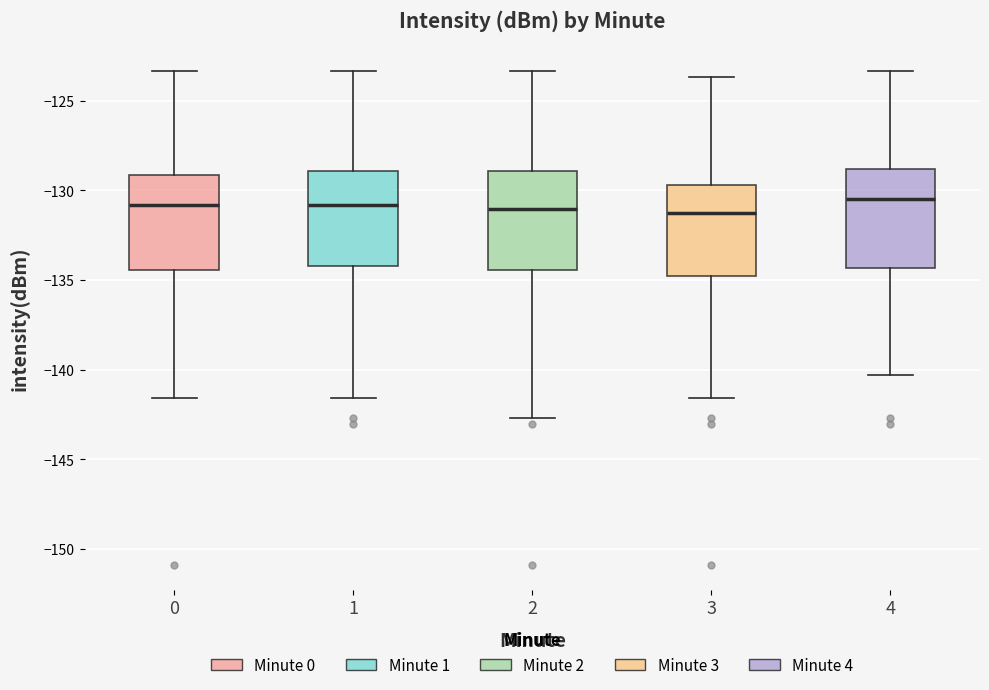

Reading left to right, transcribe this box plot: for each box, give where its median line is, the range the box spans, and where its two whiskers end, as read against the y-axis. The values are not printed on the chart, so give them approximately, as read against the axis.

0: median -131.0, box -134.5 to -129.0, whiskers -141.5 to -123.5
1: median -131.0, box -134.0 to -129.0, whiskers -141.5 to -123.5
2: median -131.0, box -134.5 to -129.0, whiskers -142.5 to -123.5
3: median -131.5, box -135.0 to -129.5, whiskers -141.5 to -123.5
4: median -130.5, box -134.5 to -129.0, whiskers -140.5 to -123.5